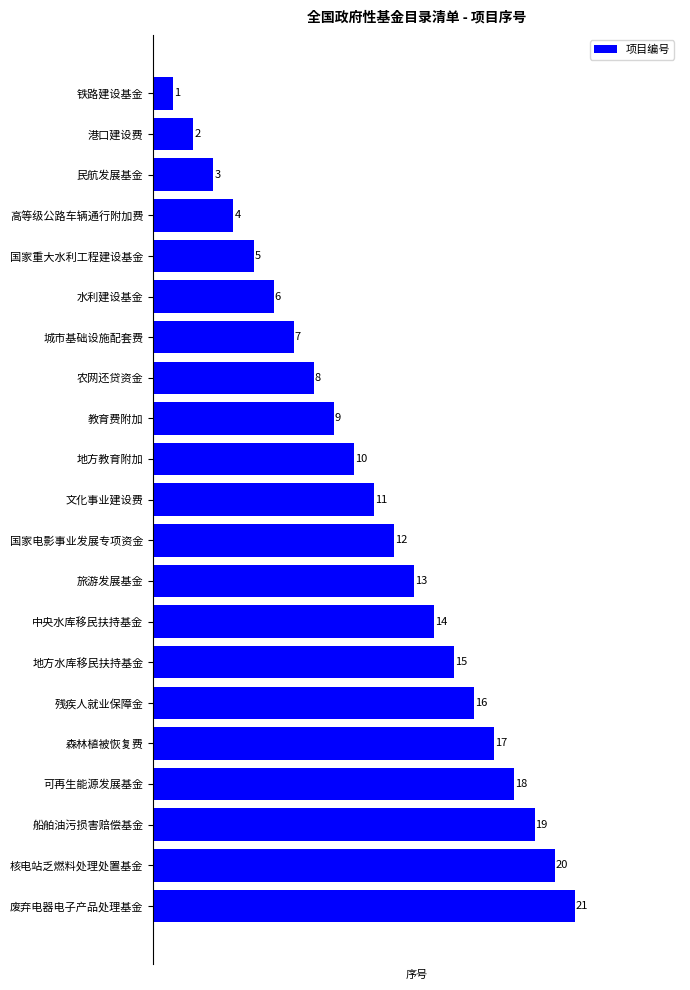

How many distinct data groups are displayed?

1